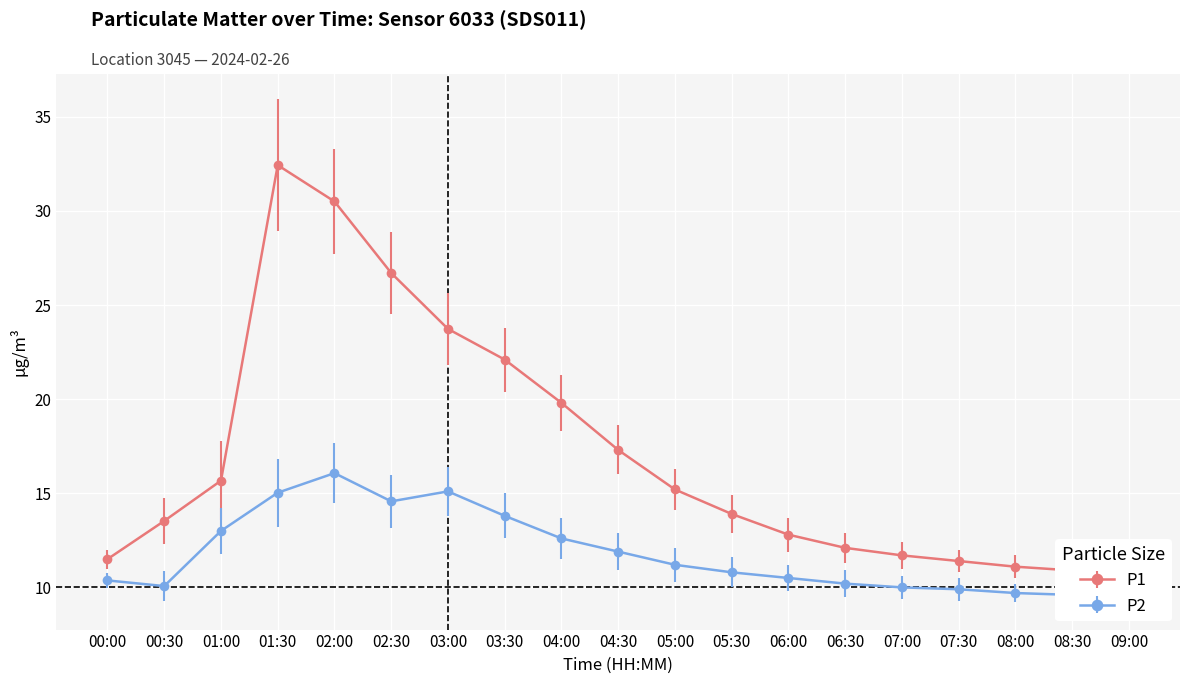

What is the difference between the P1 values at 02:00 and 01:30?

1.9